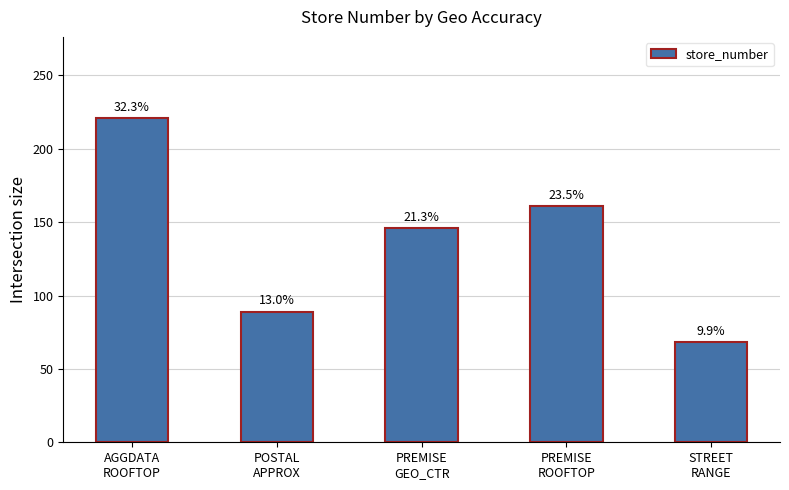

List the labels in order of value, smallest first.

STREET
RANGE, POSTAL
APPROX, PREMISE
GEO_CTR, PREMISE
ROOFTOP, AGGDATA
ROOFTOP